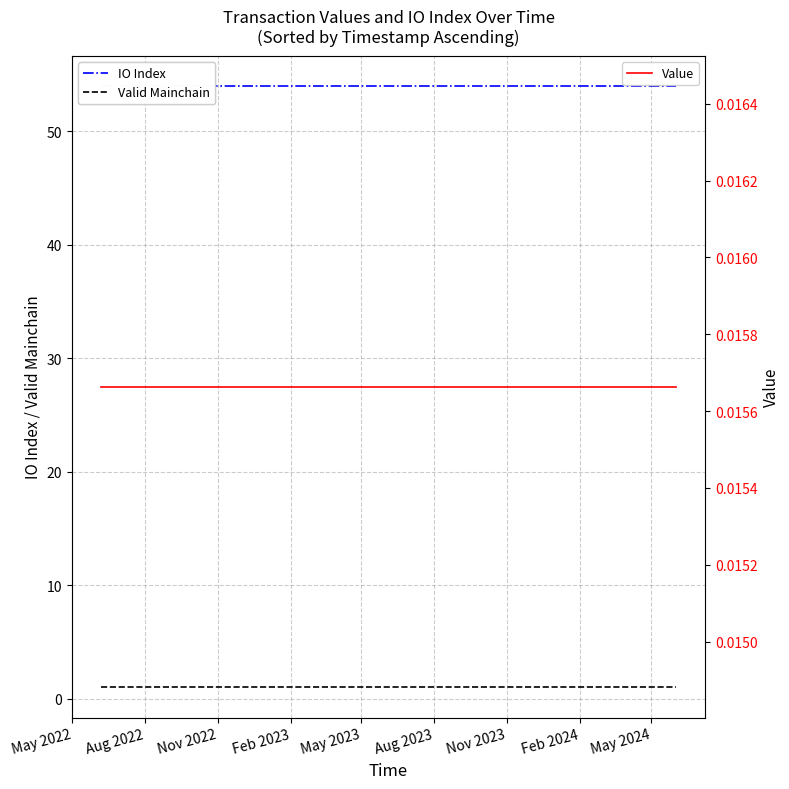

At which label is Valid Mainchain closest to 1?

May 2022